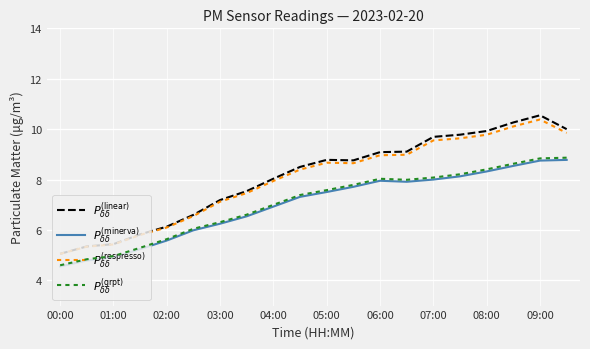

At which category does the chart reach its minimum across all series?

00:00